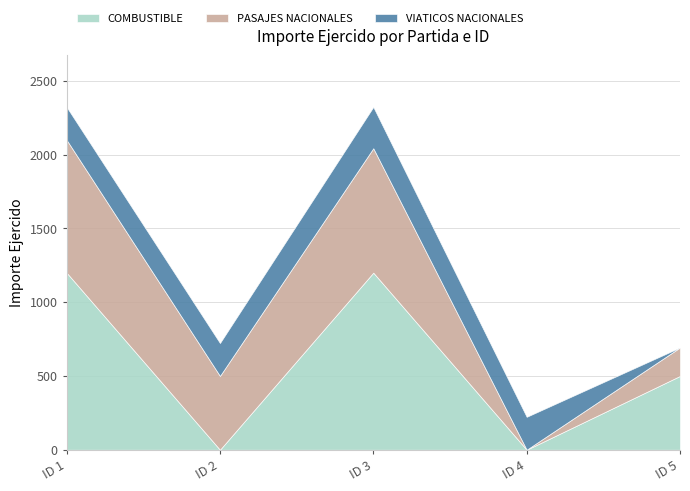

List the labels in order of PASAJES NACIONALES value, smallest first.

ID 4, ID 5, ID 2, ID 3, ID 1